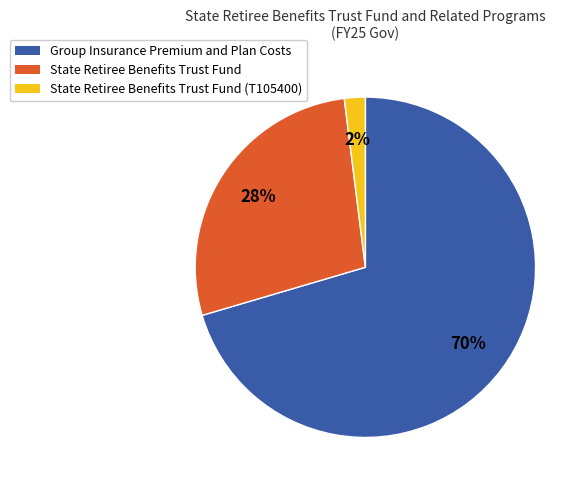

Is there a majority slice in this chart?

Yes